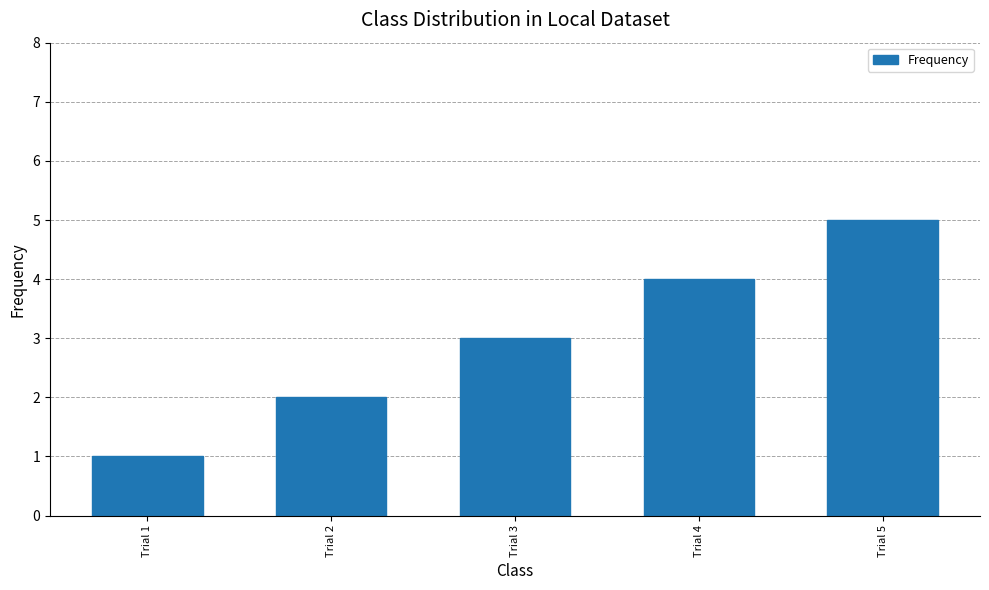

Read the value at Trial 5.

5